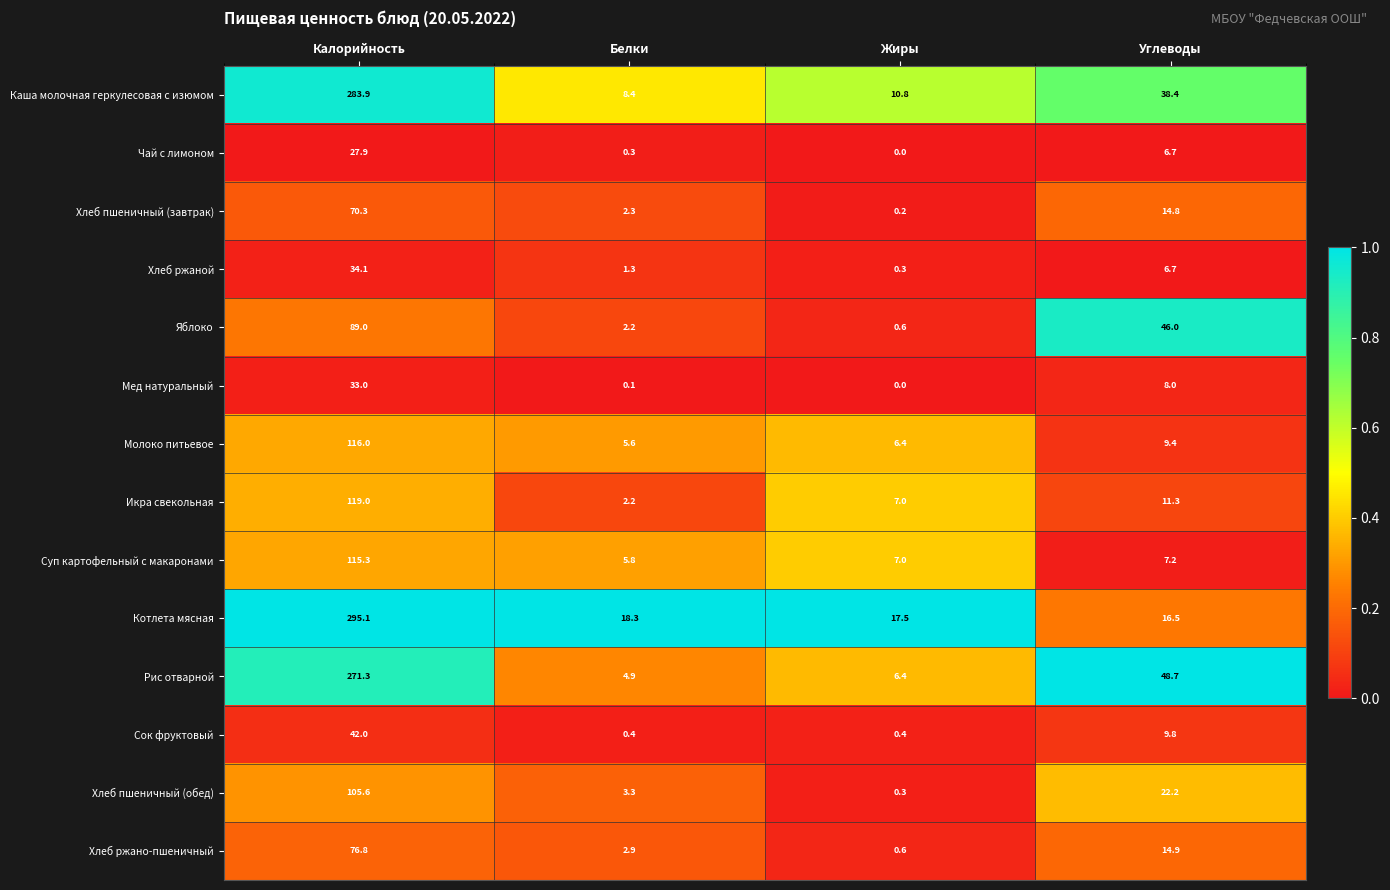

List the series in order of their peak value, lowest first.

Чай с лимоном, Мед натуральный, Хлеб ржаной, Сок фруктовый, Хлеб пшеничный (завтрак), Хлеб ржано-пшеничный, Яблоко, Хлеб пшеничный (обед), Суп картофельный с макаронами, Молоко питьевое, Икра свекольная, Рис отварной, Каша молочная геркулесовая с изюмом, Котлета мясная